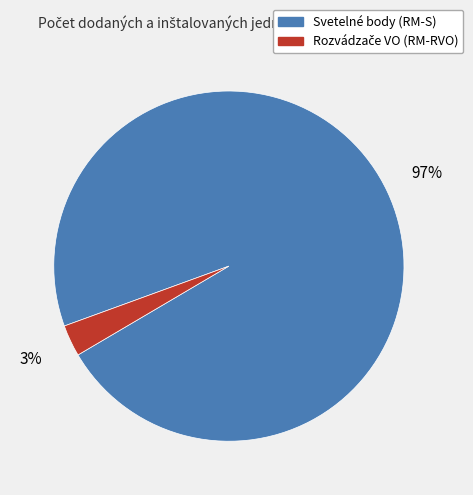

The Svetelné body (RM-S) slice represents 97% of the pie. True or false?

True